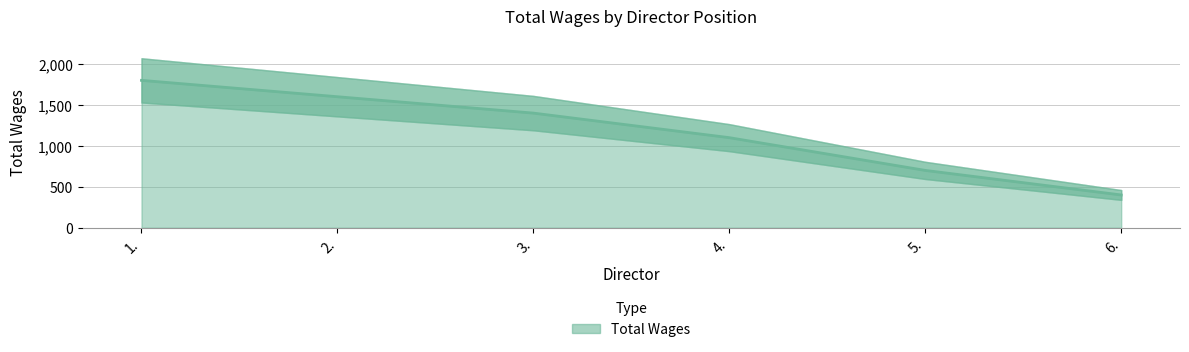

What is the difference between the maximum and minimum values?

1400